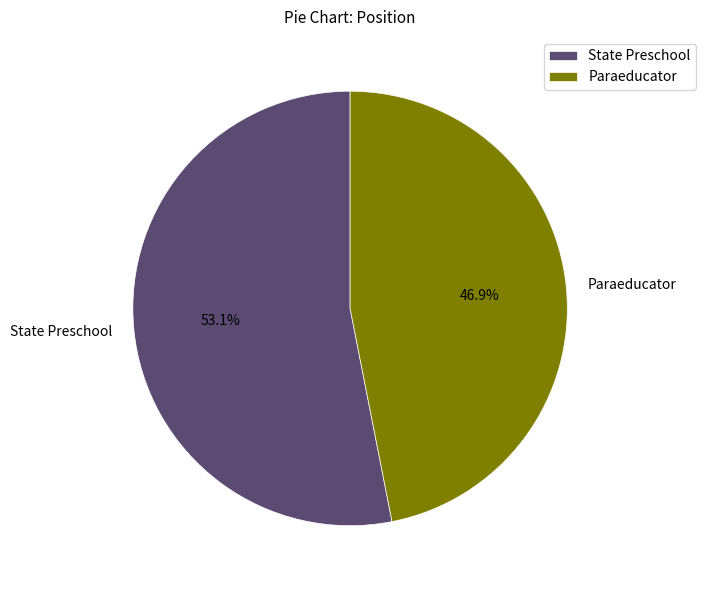

Which category accounts for the majority?

State Preschool